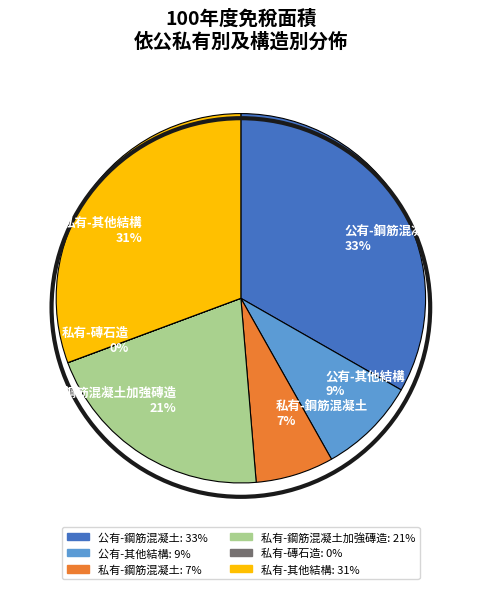

To the nearest percent, what is the average slice percentage?

17%